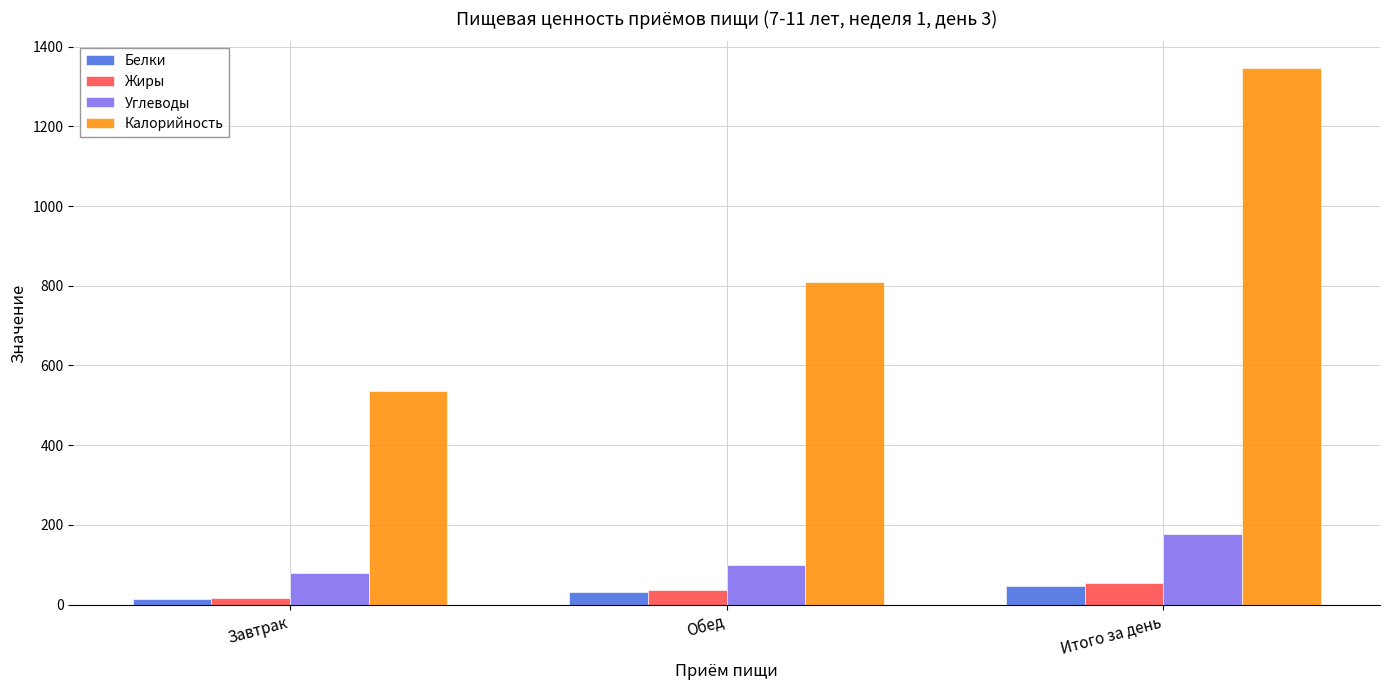

List the labels in order of Калорийность value, largest first.

Итого за день, Обед, Завтрак